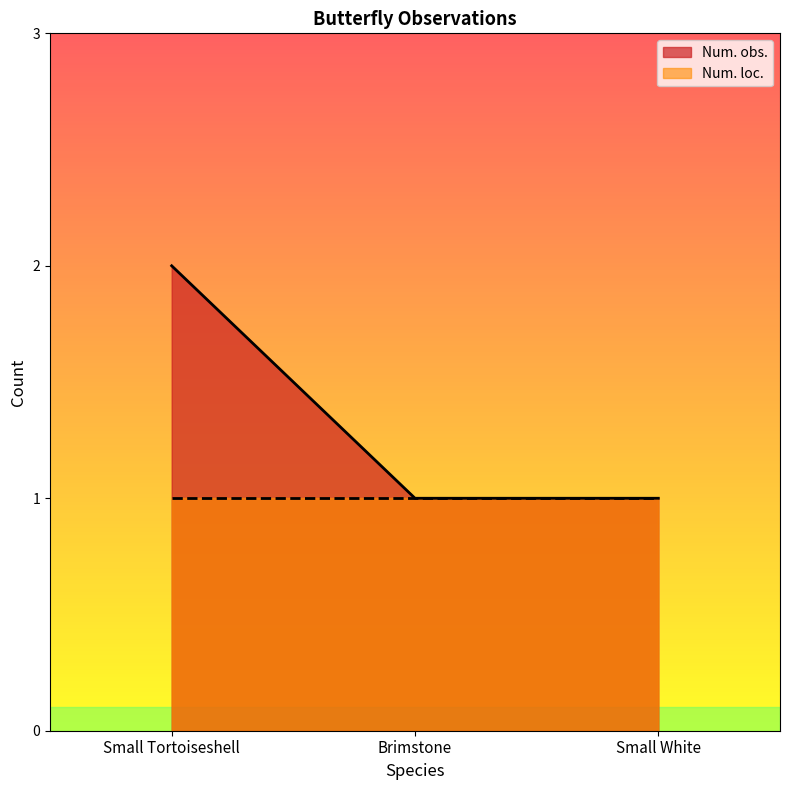

What is the sum of the values at Brimstone and Small Tortoiseshell?

3